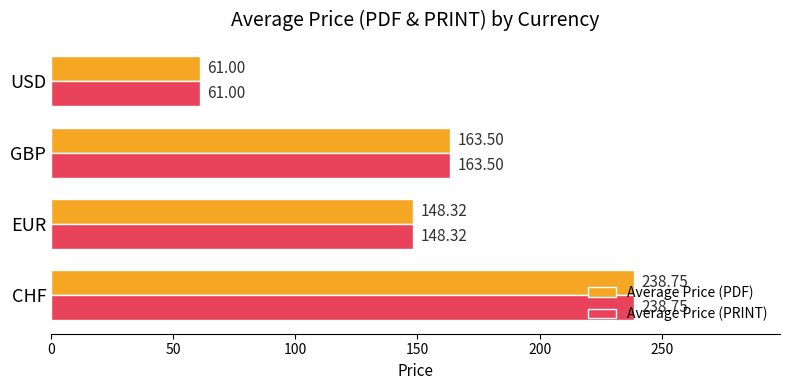

How many values in the Average Price (PRINT) series are below 163?

2